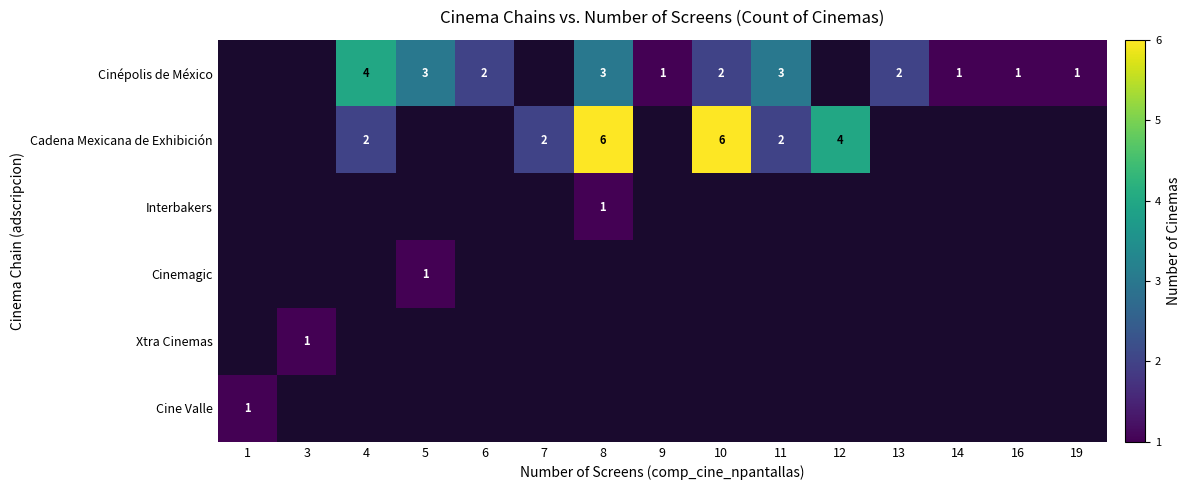

The value of Cinépolis de México at 11 is 3. True or false?

True